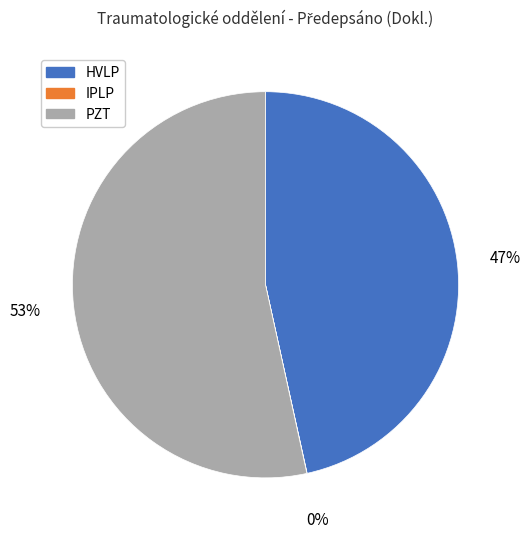

True or false: HVLP accounts for 47% of the total.

True